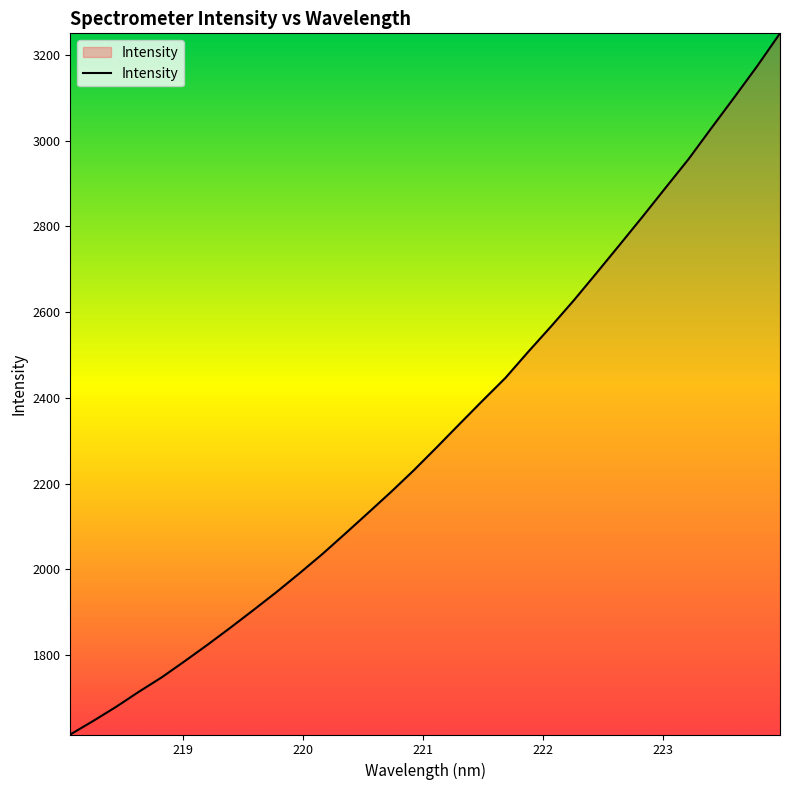

What is the smallest value displayed?

1614.6